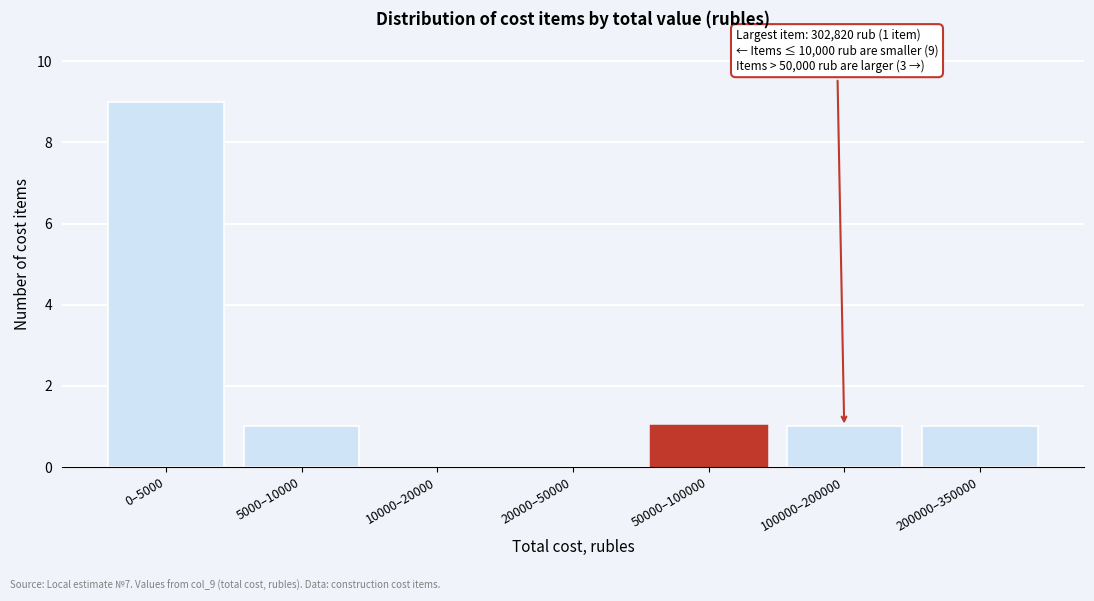

Reading left to right, what are all the values shown in this chart?

0–5000=9	5000–10000=1	10000–20000=0	20000–50000=0	50000–100000=1	100000–200000=1	200000–350000=1